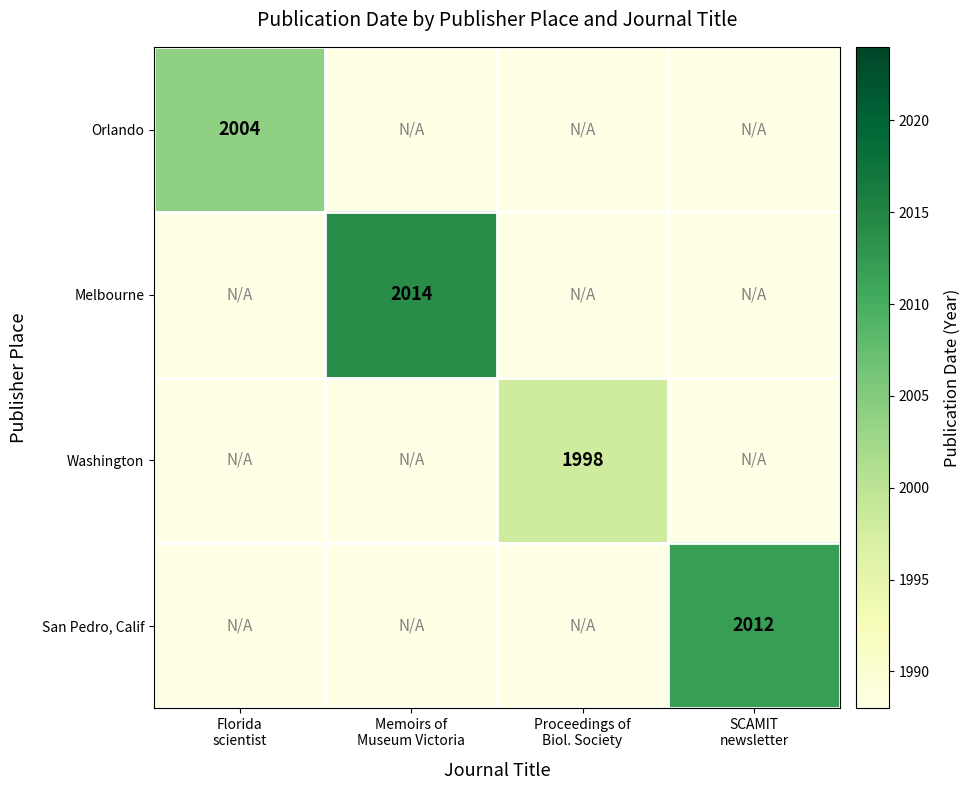

What is the sum of the San Pedro, Calif values at Memoirs of Museum Victoria and SCAMIT newsletter?

2012